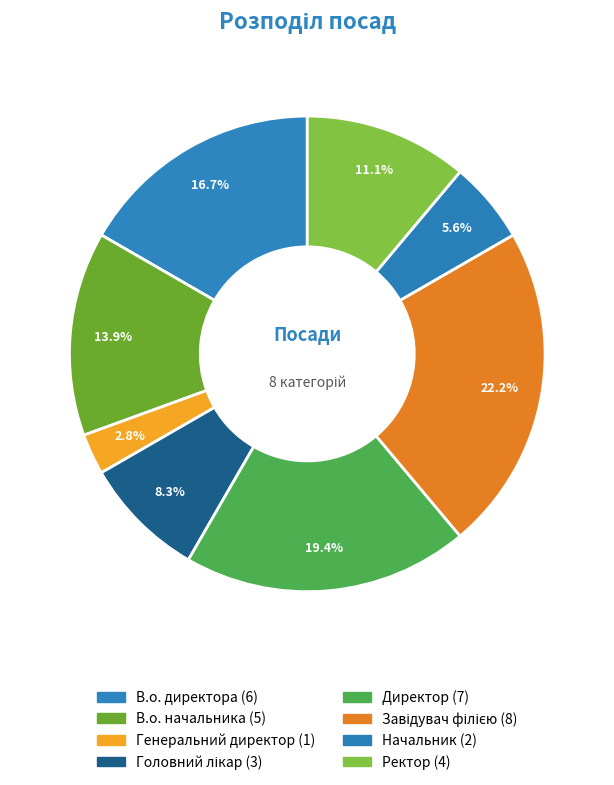

What is the change in value from В.о. директора to Начальник?

-4